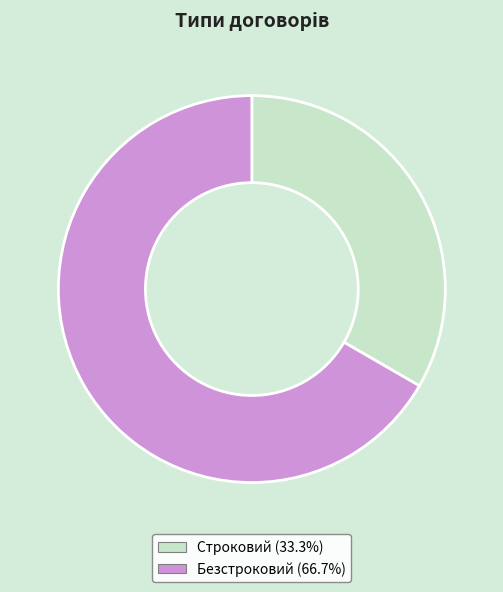

Which category accounts for the majority?

Безстроковий